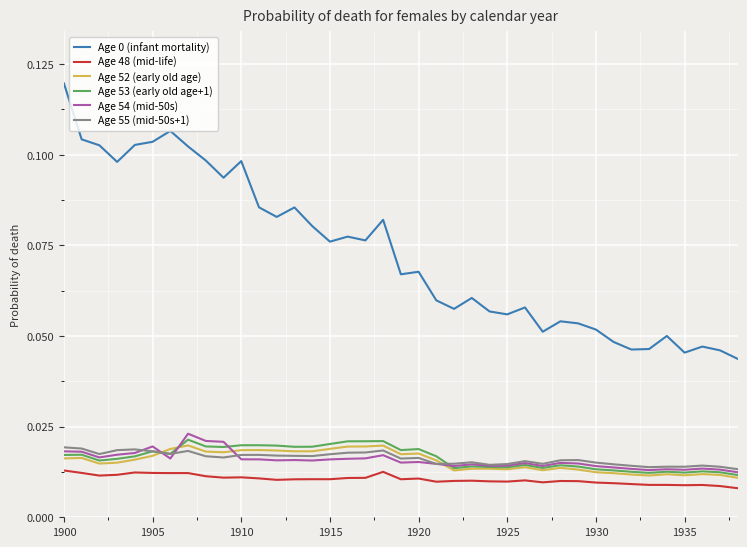

True or false: Age 0 (infant mortality) and Age 53 (early old age+1) cross at least once.

False